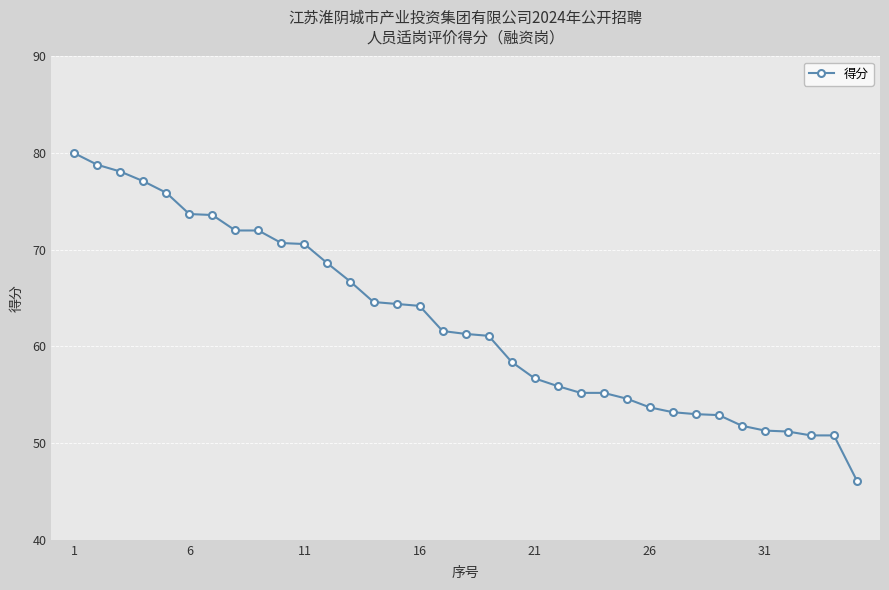

What is the average value?

62.5